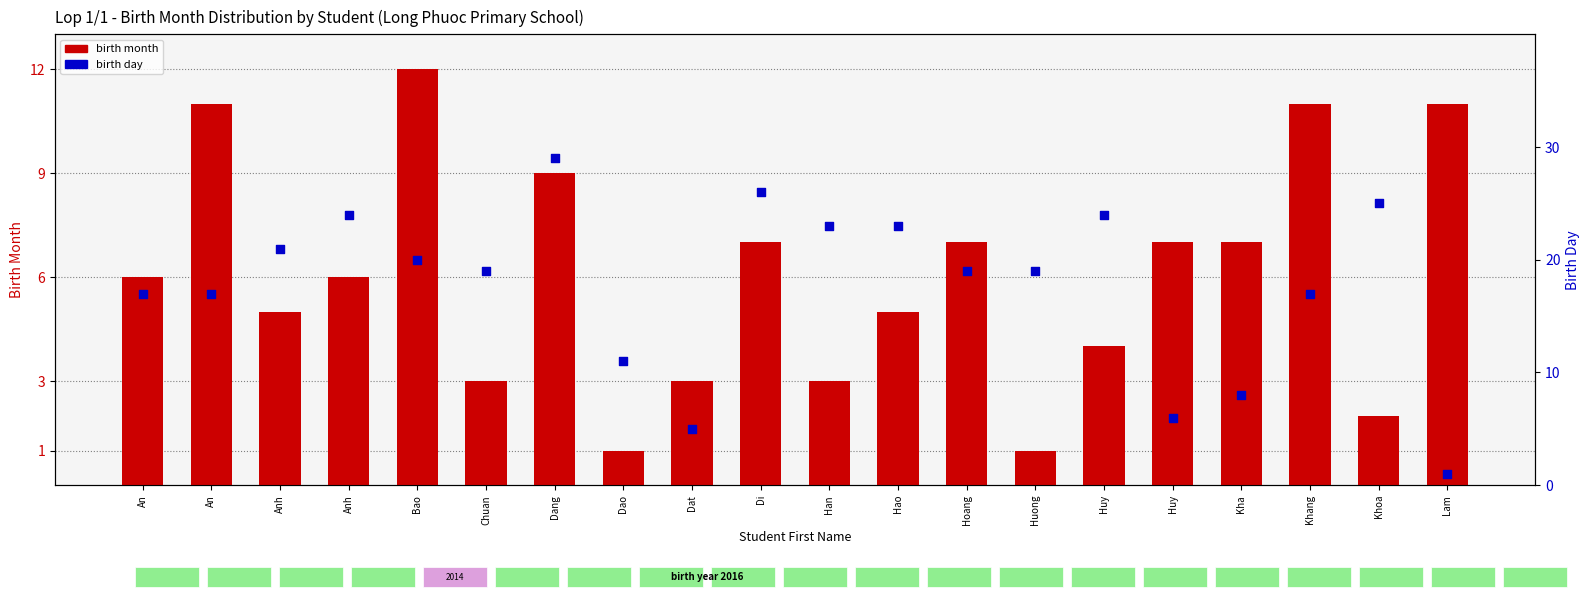

At which category is the sum across all series the highest?

Dang